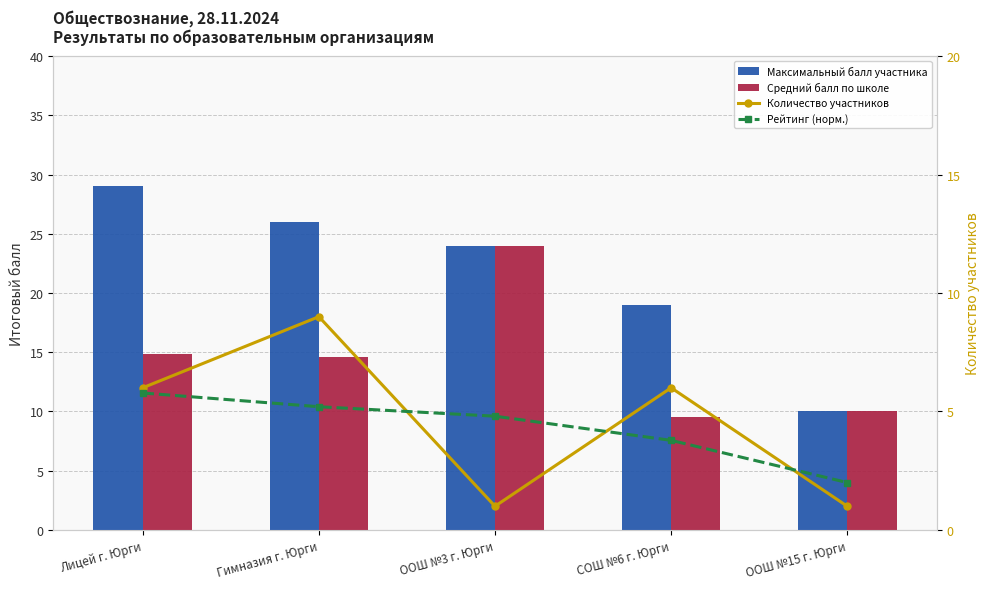

True or false: Рейтинг (норм.) has a value of 5.3 at СОШ №6 г. Юрги.

False